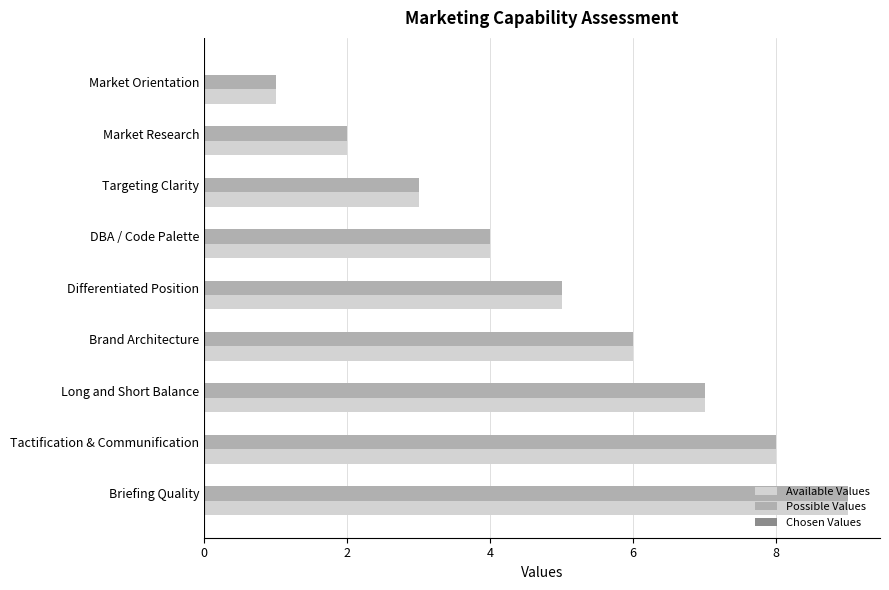

What is the total value across all series at Briefing Quality?

18